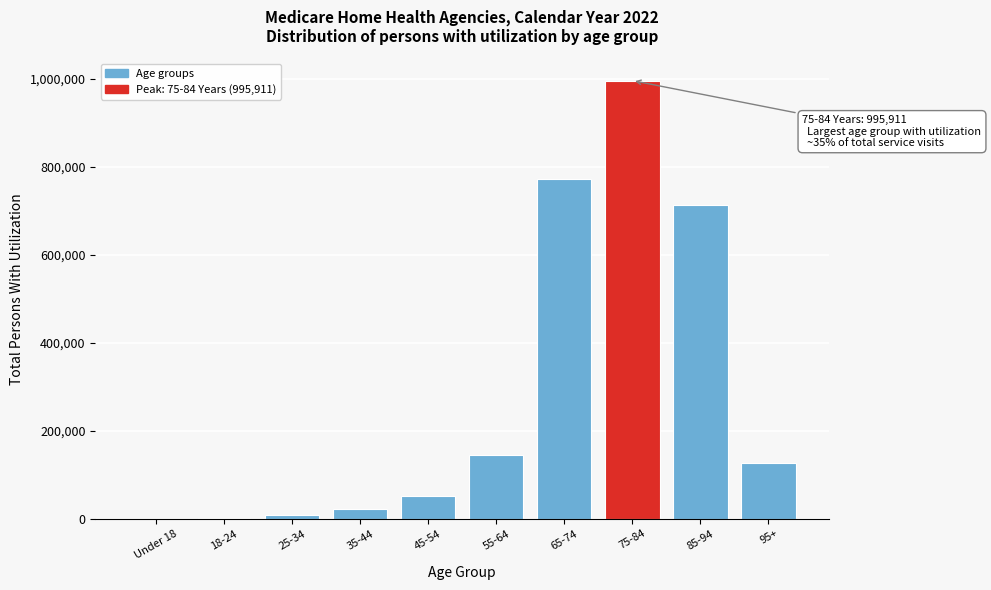

Is it true that the value at 75-84 is 995911?

True